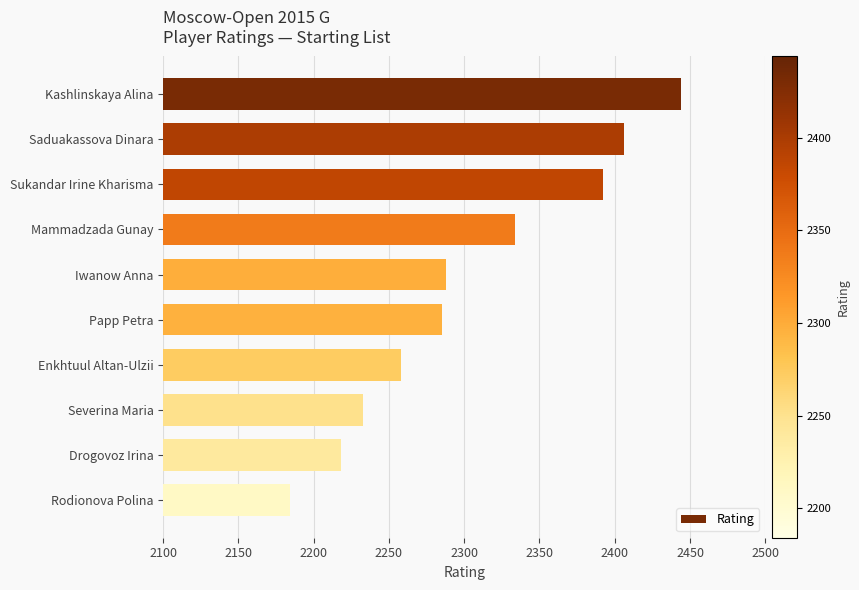

What is the greatest value displayed?

2444